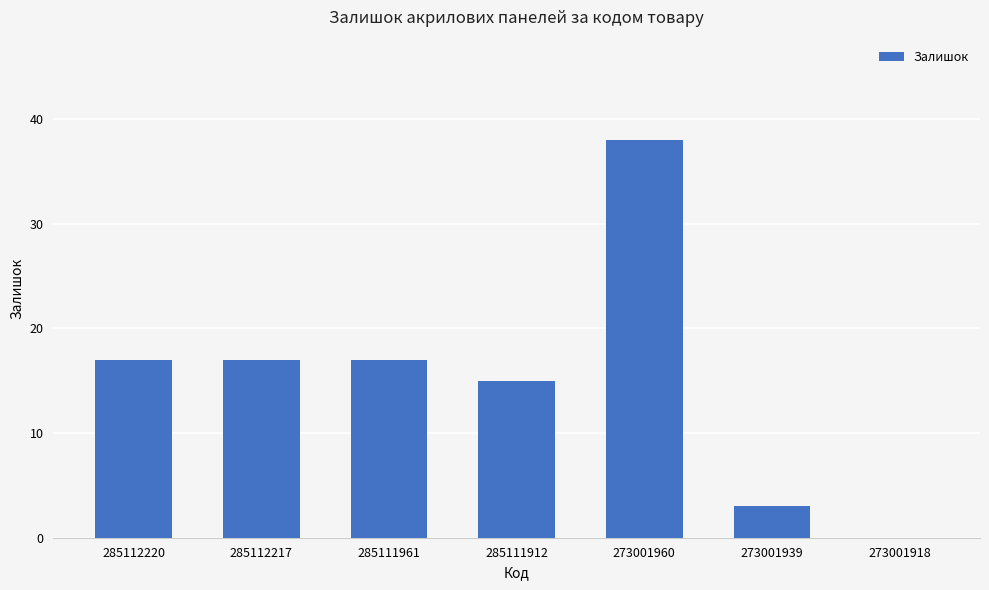

The value at 285111912 is 15. True or false?

True